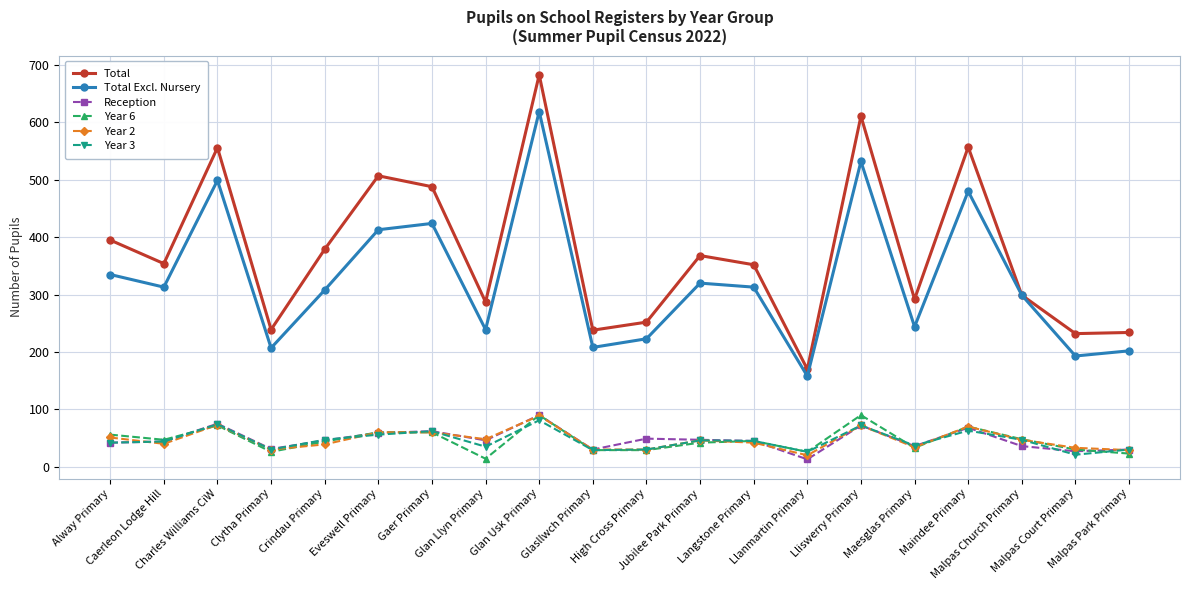

What is the label of the 4th point from the right?

Maindee Primary